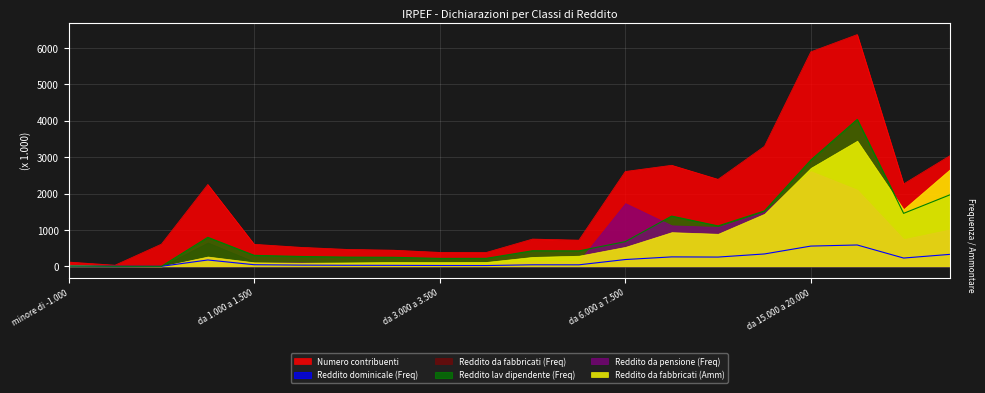

What is the maximum value shown in the chart?

6369.9